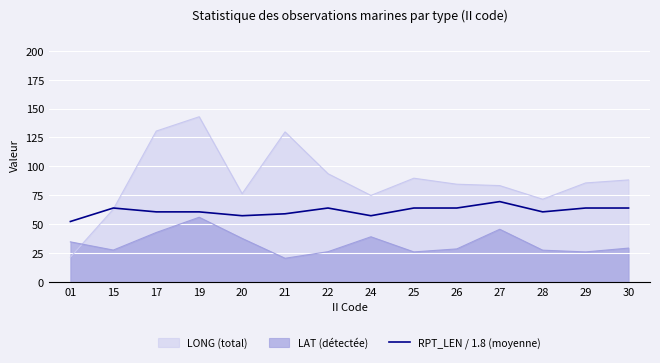

Which label corresponds to the smallest value in the chart?

01